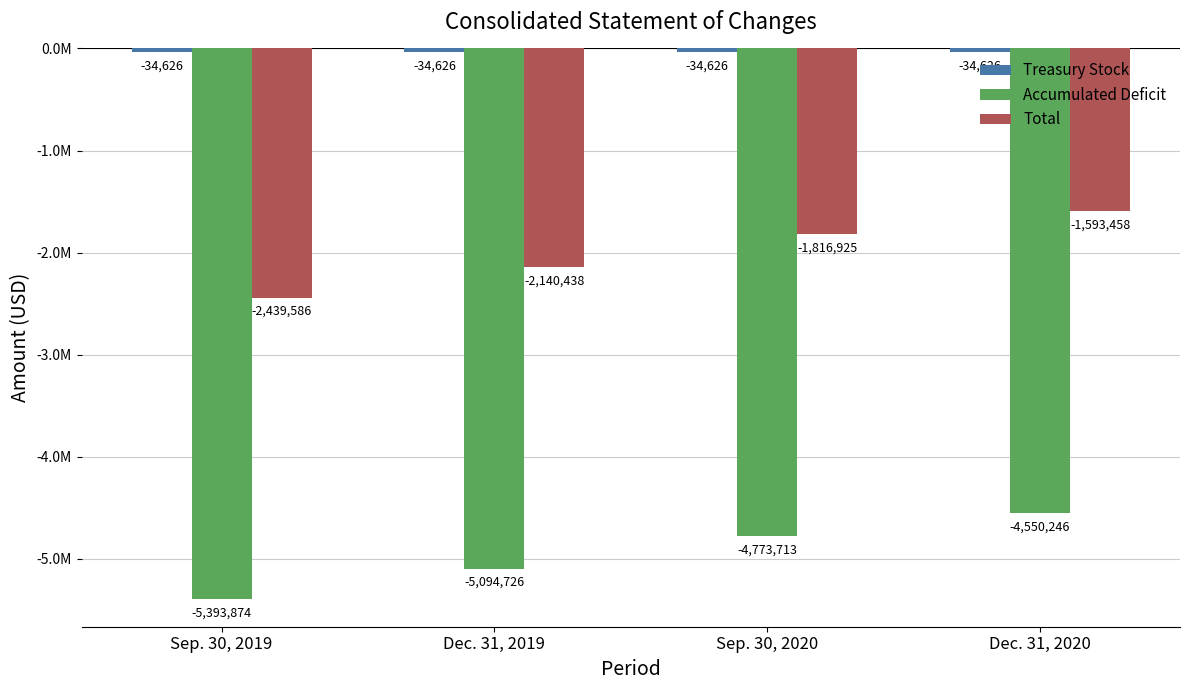

Are the bars horizontal?

No